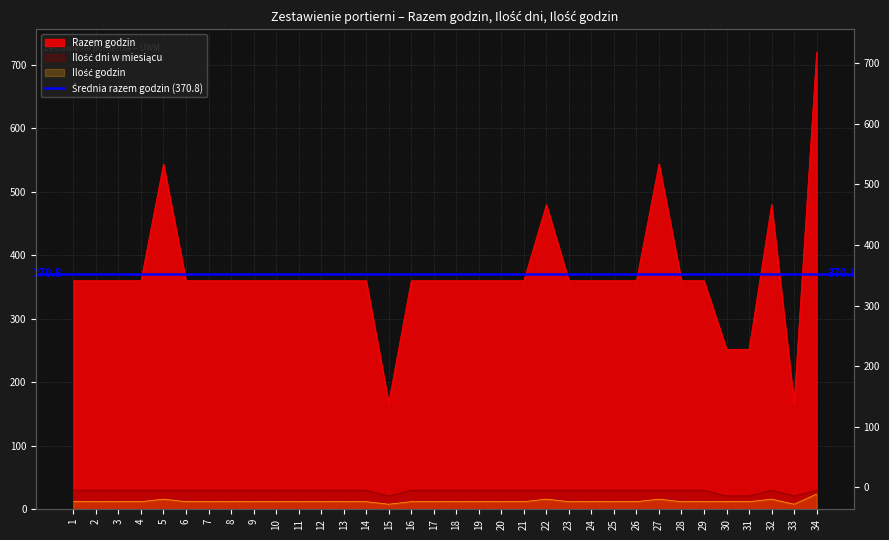

What is the total value across all series at 5?

590